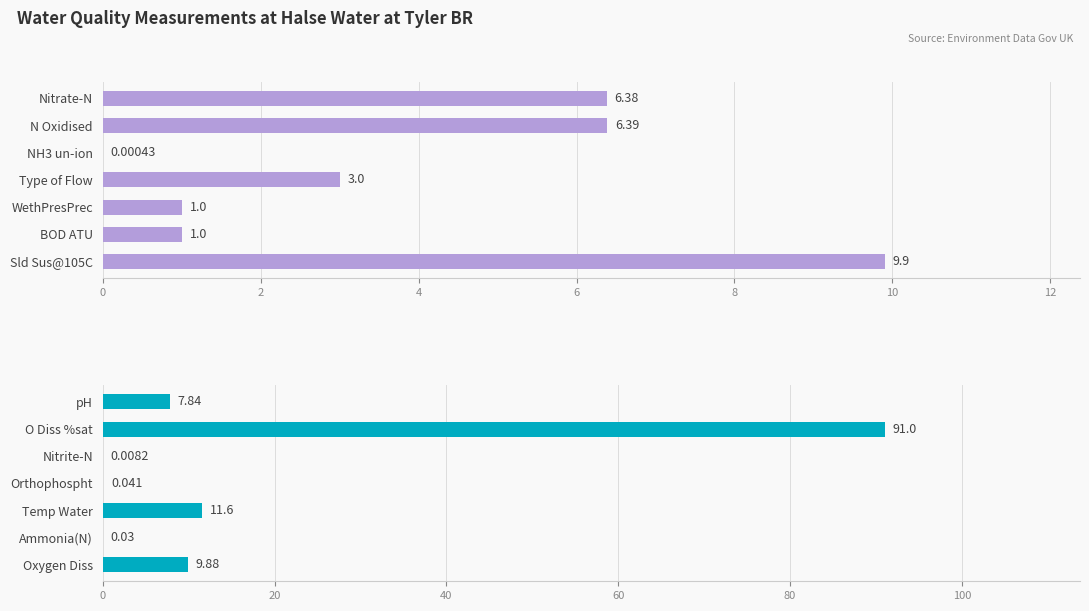

Count the number of data series in this chart.

2